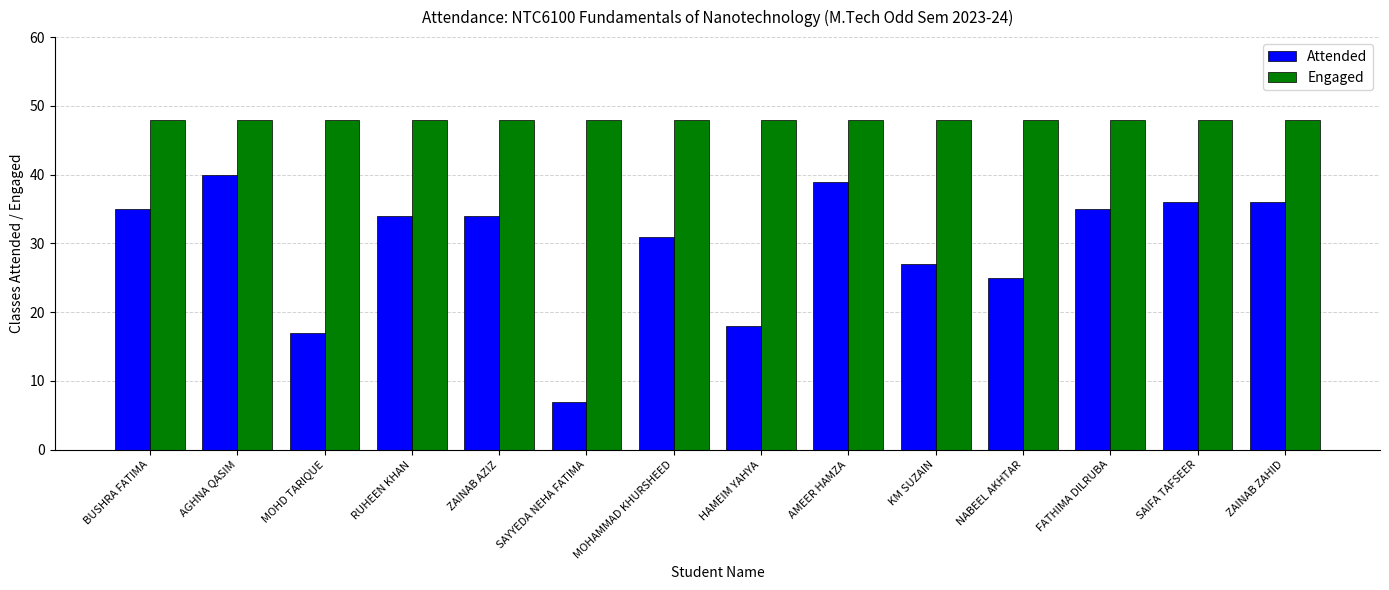

At which label does Attended first exceed 34?

BUSHRA FATIMA